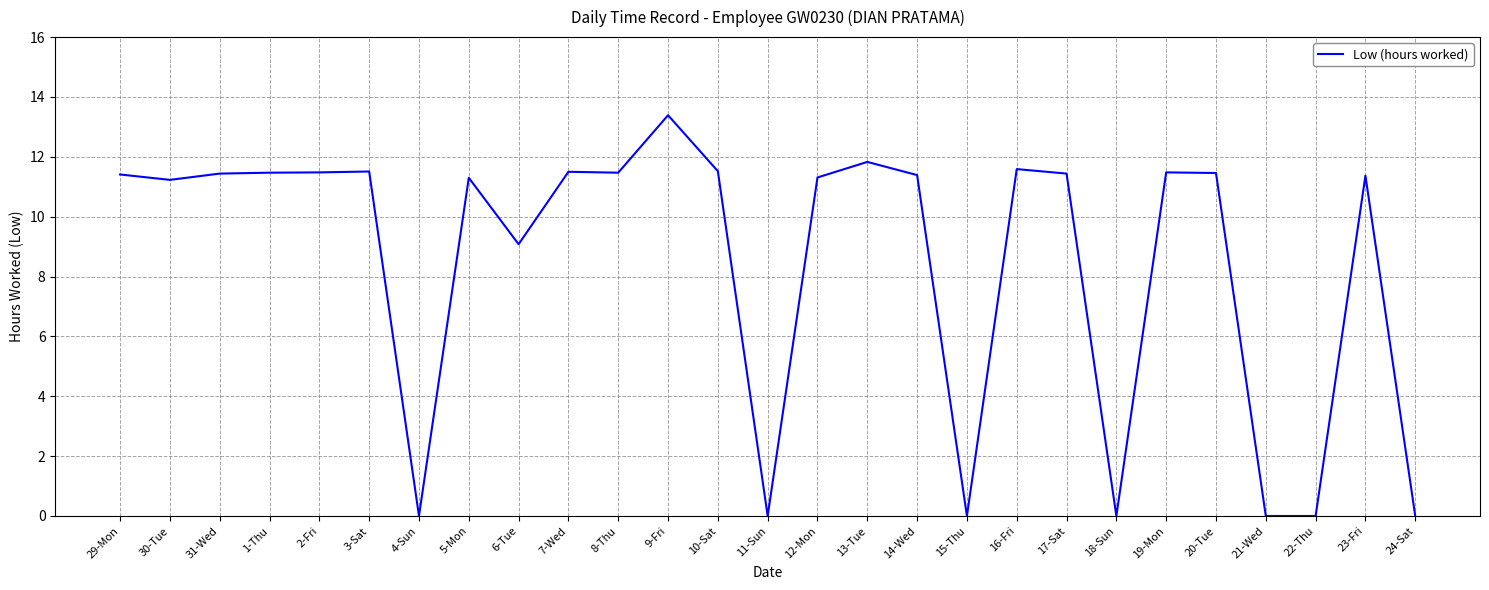

How many categories are shown in the chart?

27